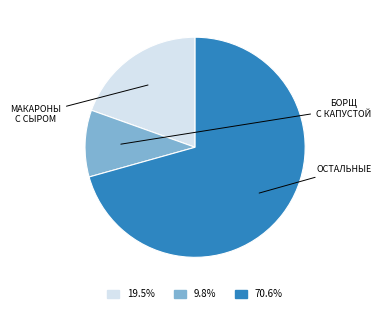

Count the number of slices in the pie.

3